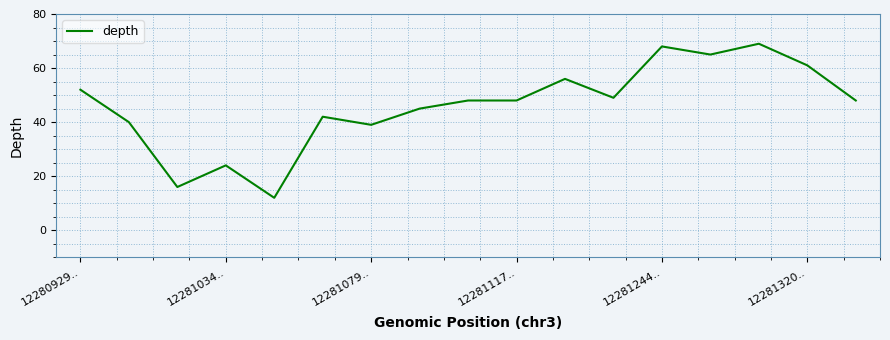

What is the maximum value shown in the chart?

69